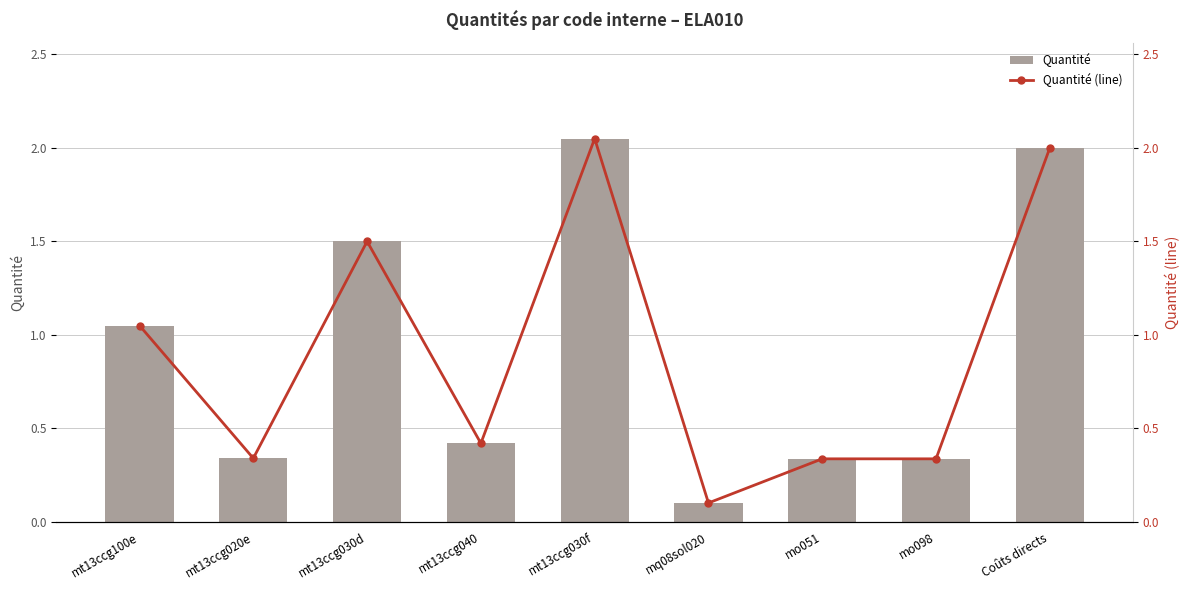

What are all the series names shown in the legend?

Quantité, Quantité (line)